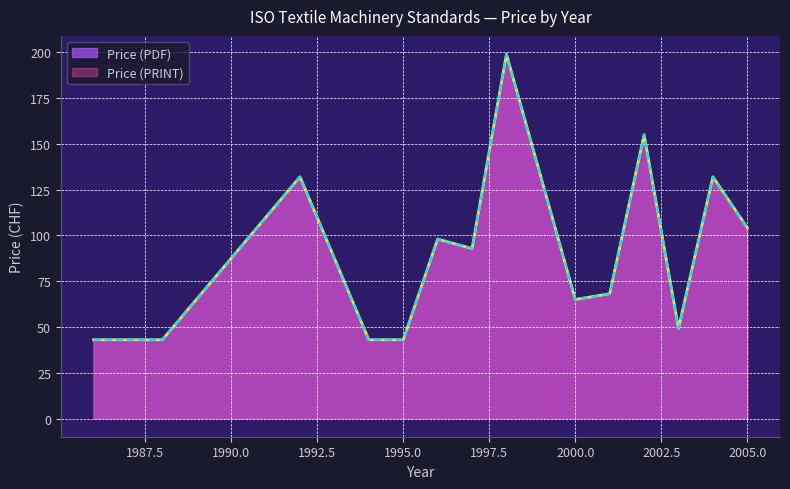

The value of Price (PDF) at 1988 is 43. True or false?

True